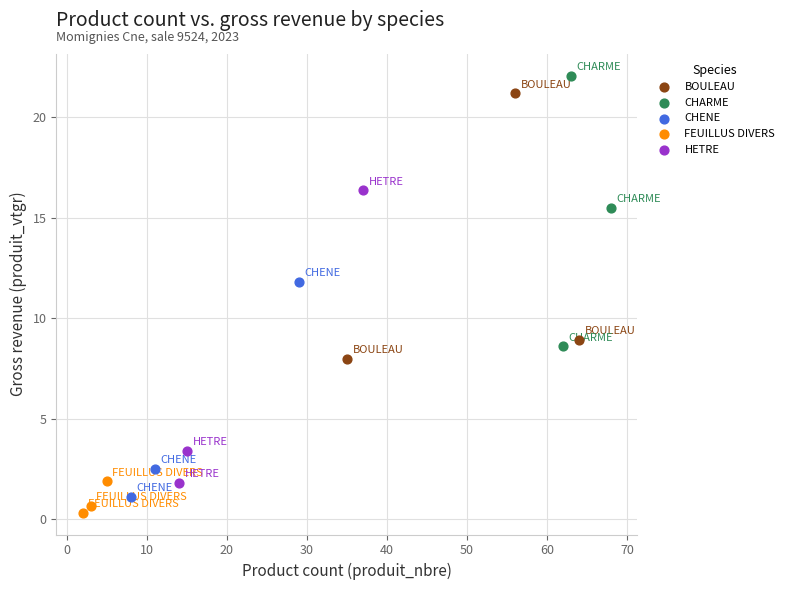

Which series has the largest Y range (max minus min)?

HETRE